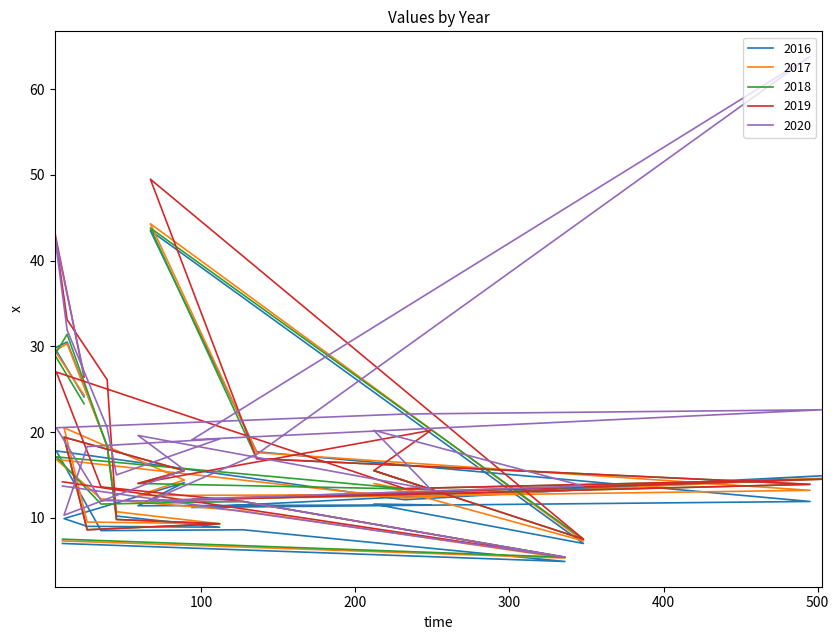

True or false: 2020 has a value of 20.5 at 6.

True